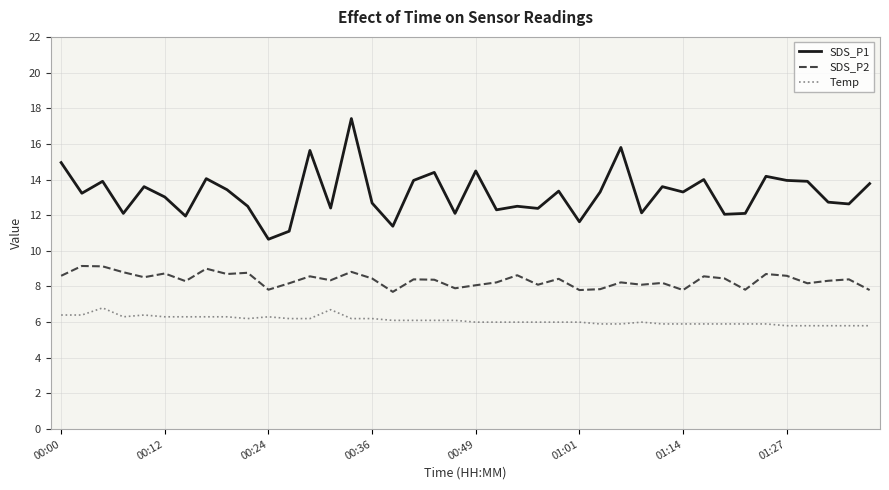

What is the average value of the SDS_P1 series?

13.2